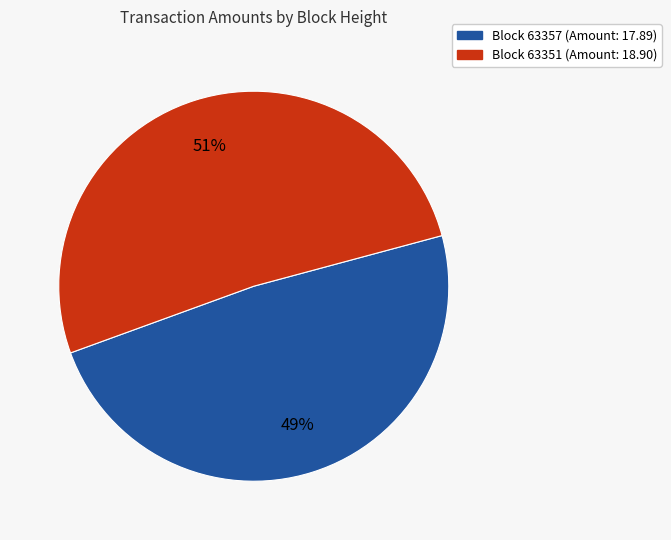

How many segments does this pie chart have?

2